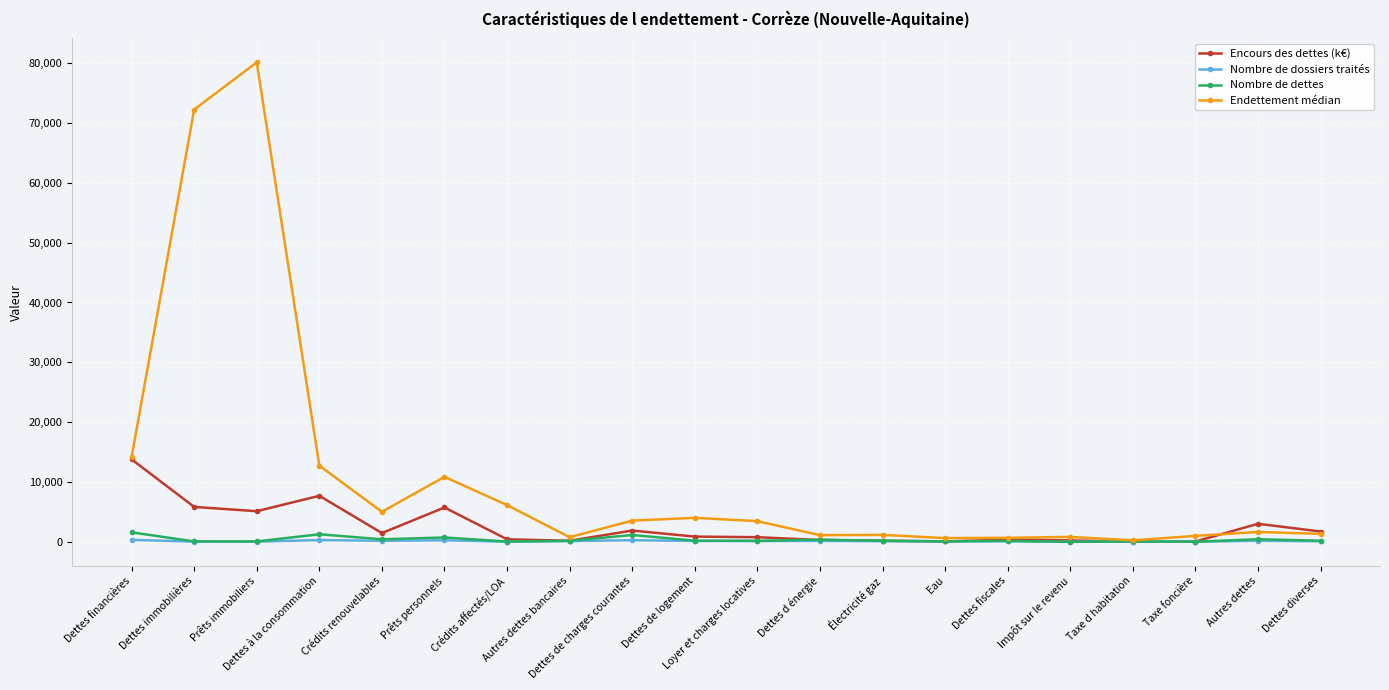

True or false: Endettement médian has more than 1 points higher than both neighbors.

True